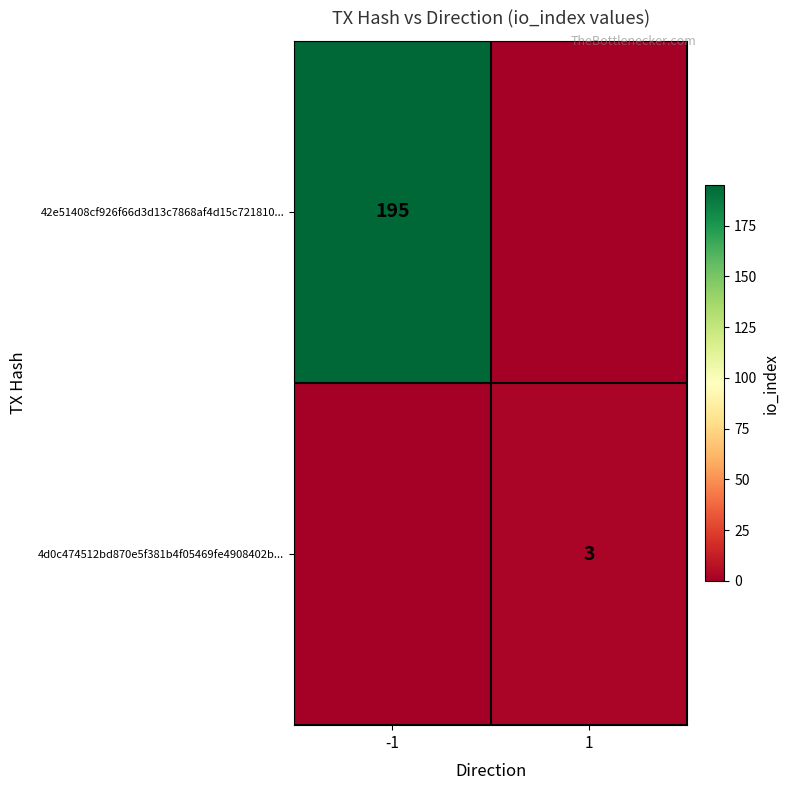

The value of 42e51408cf926f66d3d13c7868af4d15c721810... at -1 is 97. True or false?

False